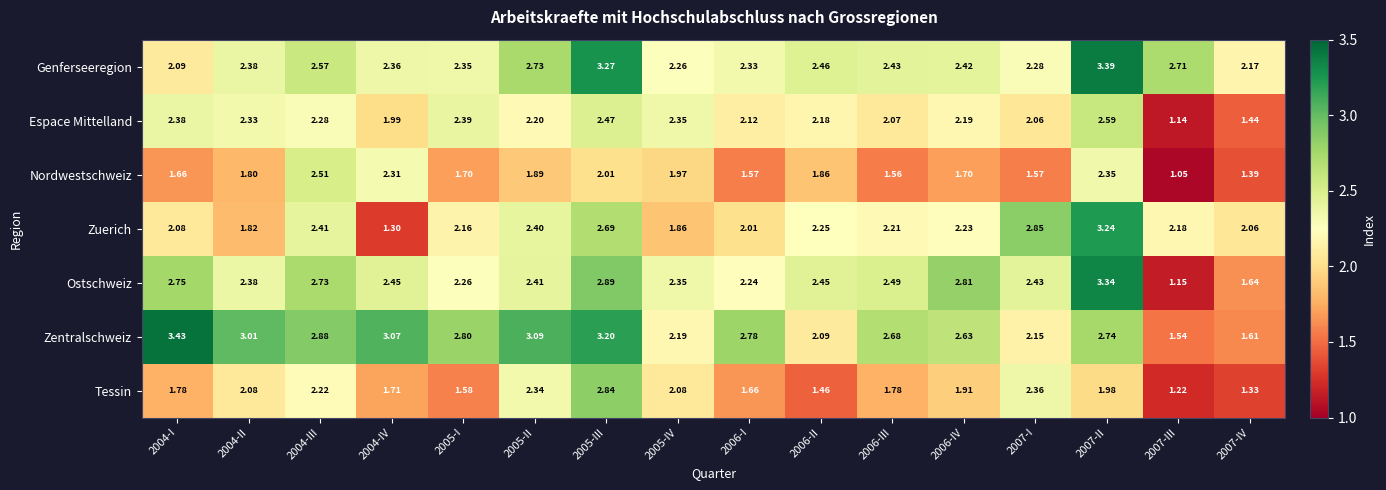

Between 2006-II and 2007-II, which series saw the biggest shift?

Zuerich